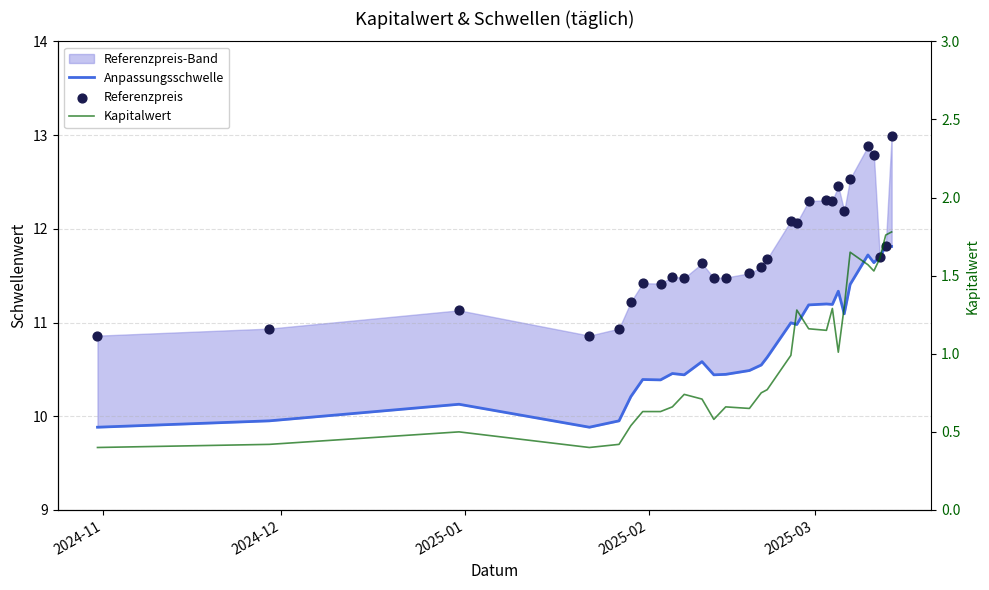

Which series has the largest total across all categories?

Referenzpreis